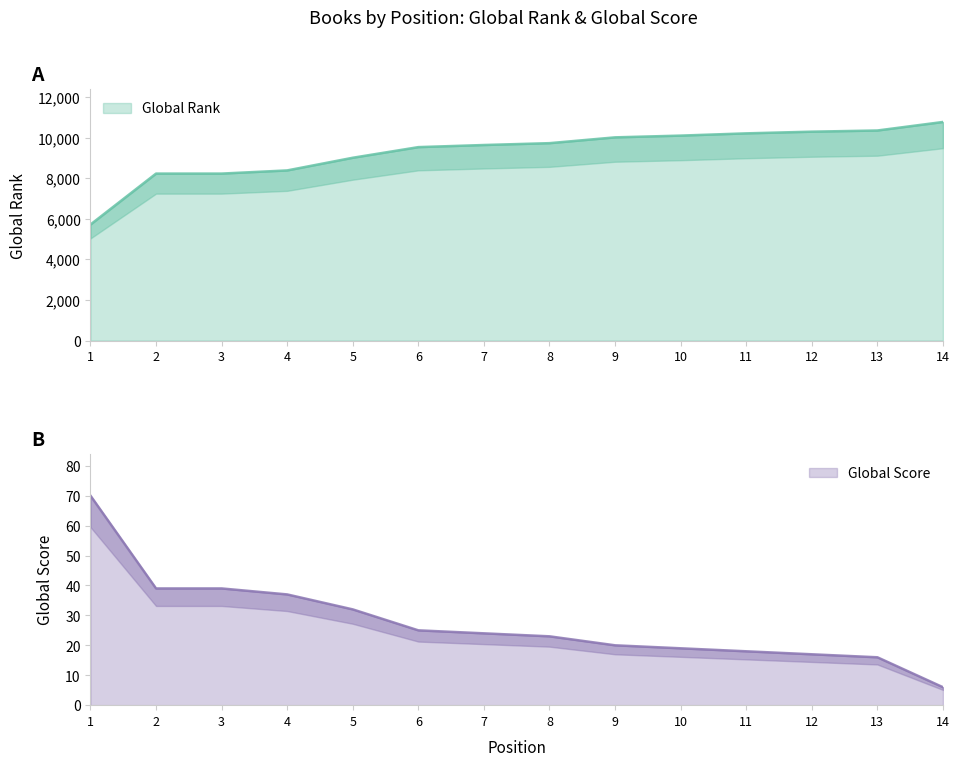

What is the difference between the Global Score values at 7 and 4?

13